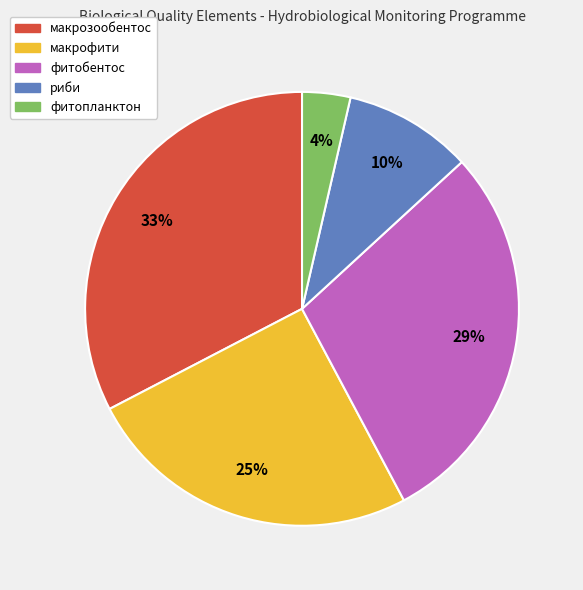

What is the largest slice in the pie chart?

макрозообентос